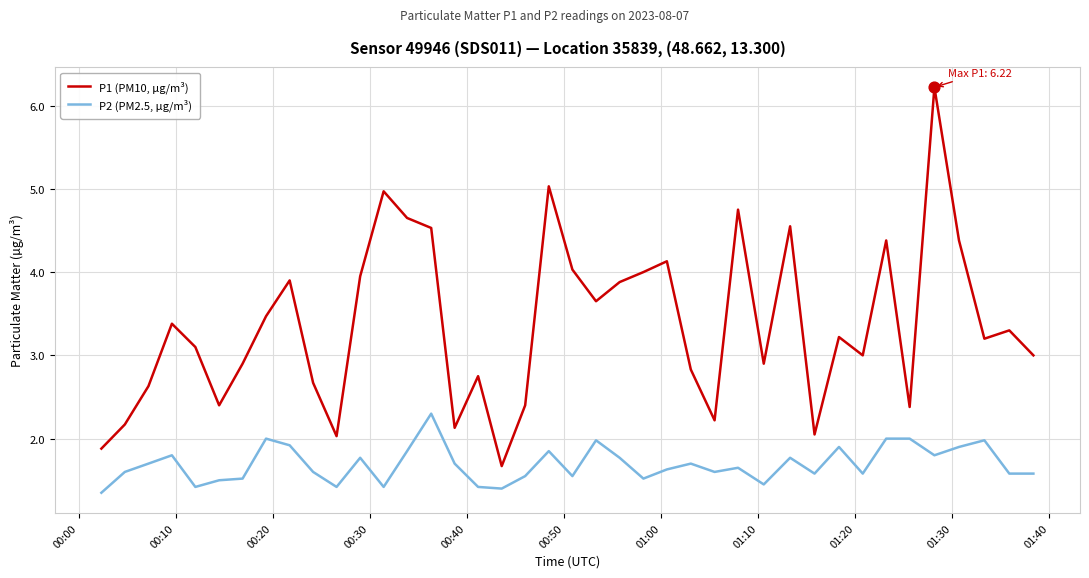

Which series has the largest total across all categories?

P1 (PM10, µg/m³)